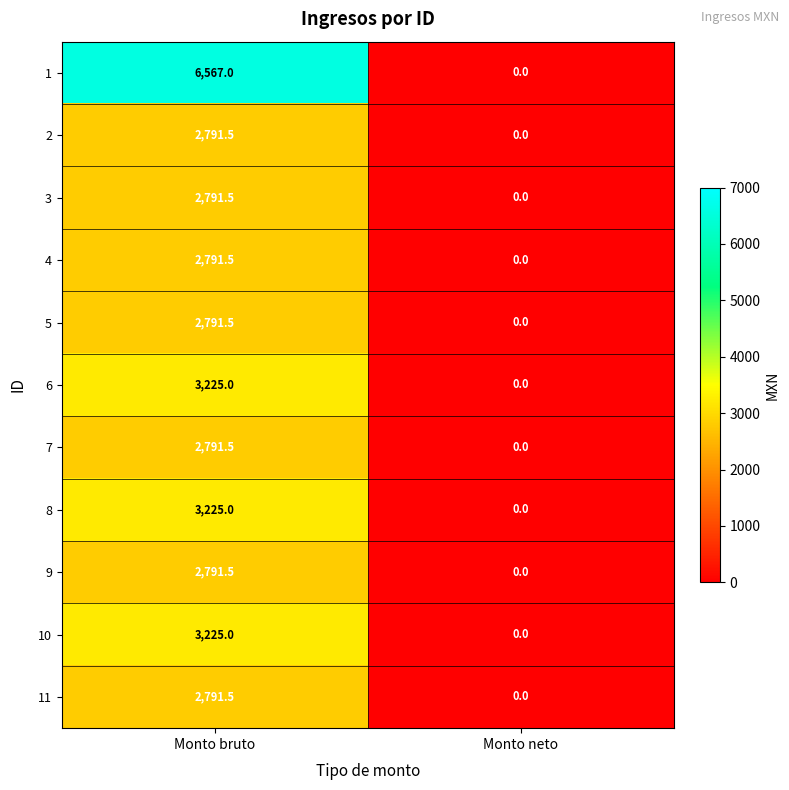

What is the spread (max minus min) of values at Monto bruto?

3775.5